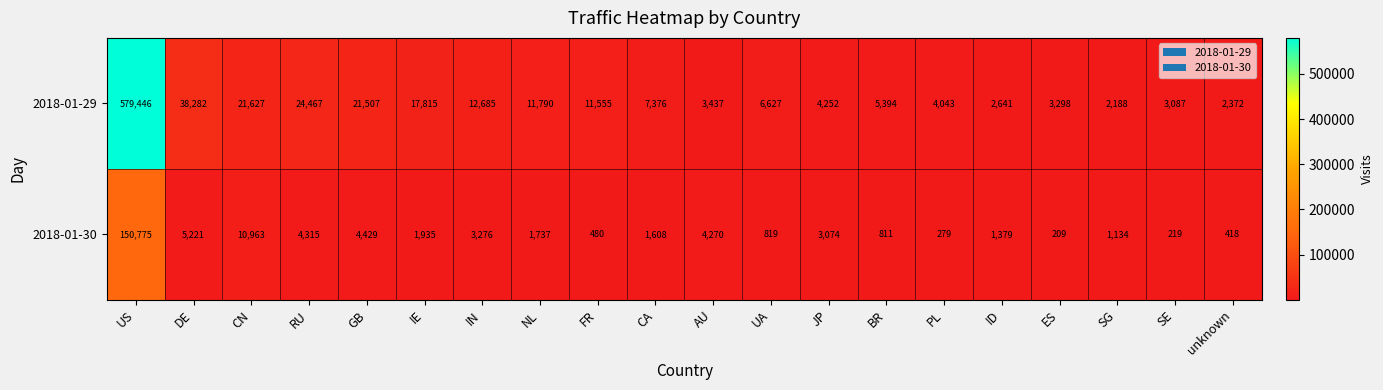

At US, list the series in order from smallest to largest.

2018-01-30, 2018-01-29